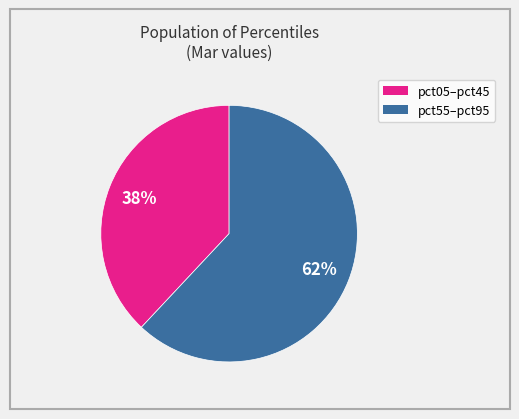

Is there any slice that represents more than half of the pie?

Yes